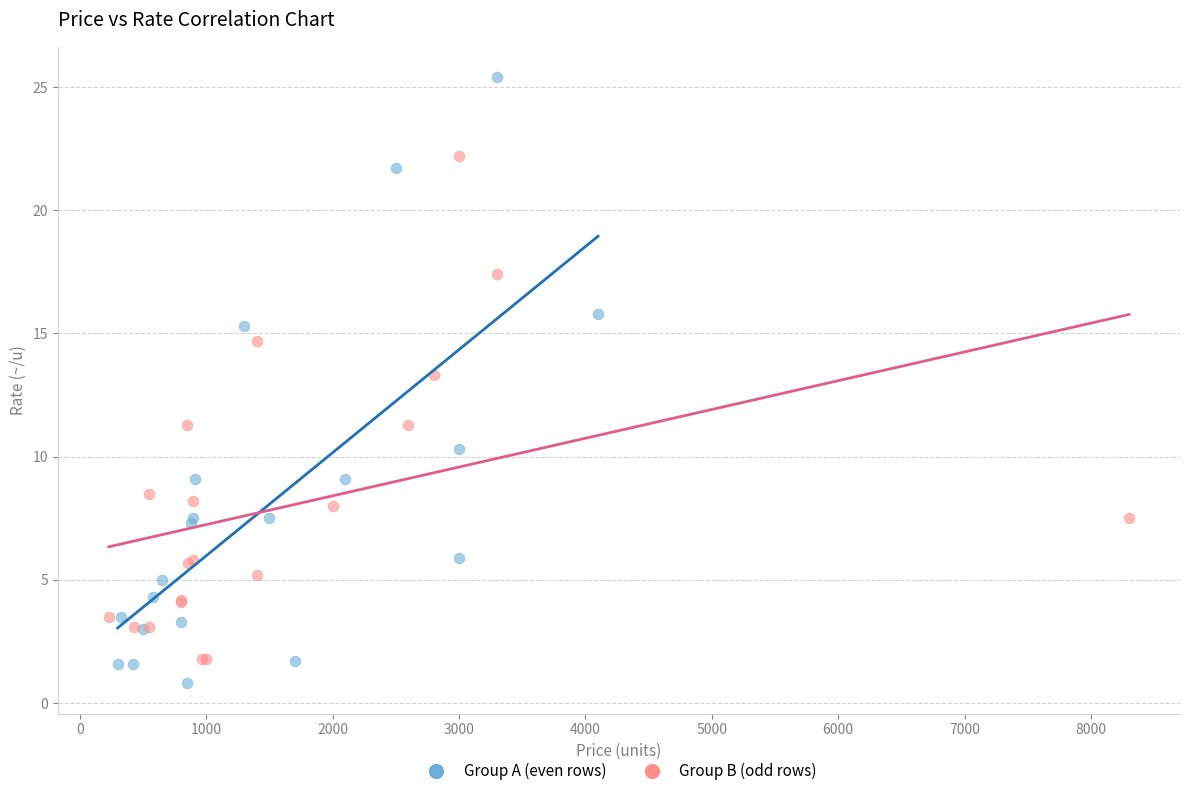

Which series contains the highest Y value?

Group A (even rows)